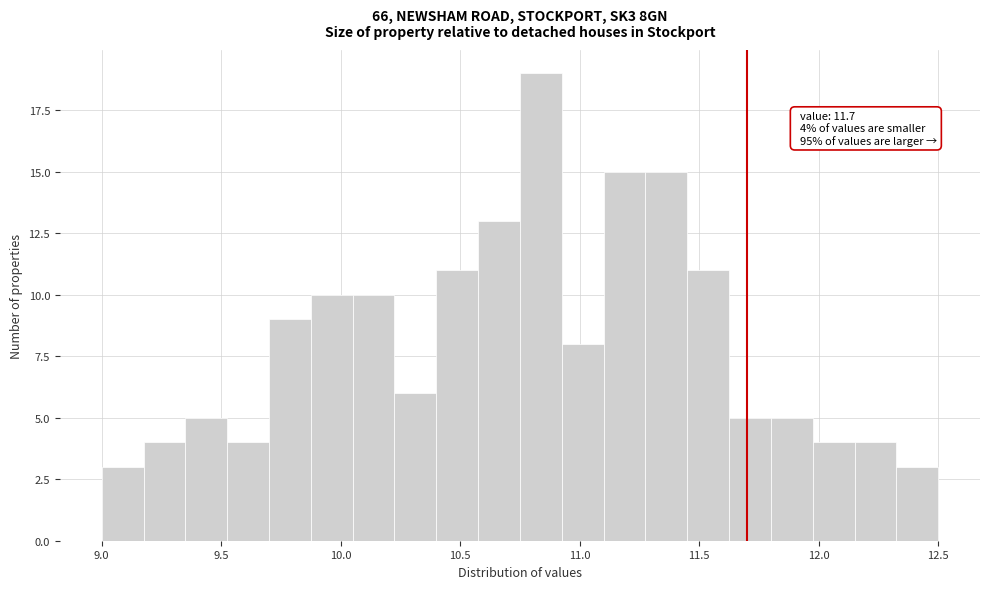

Read against the x-axis, roughly where is the centre of the tallest bar?

10.85